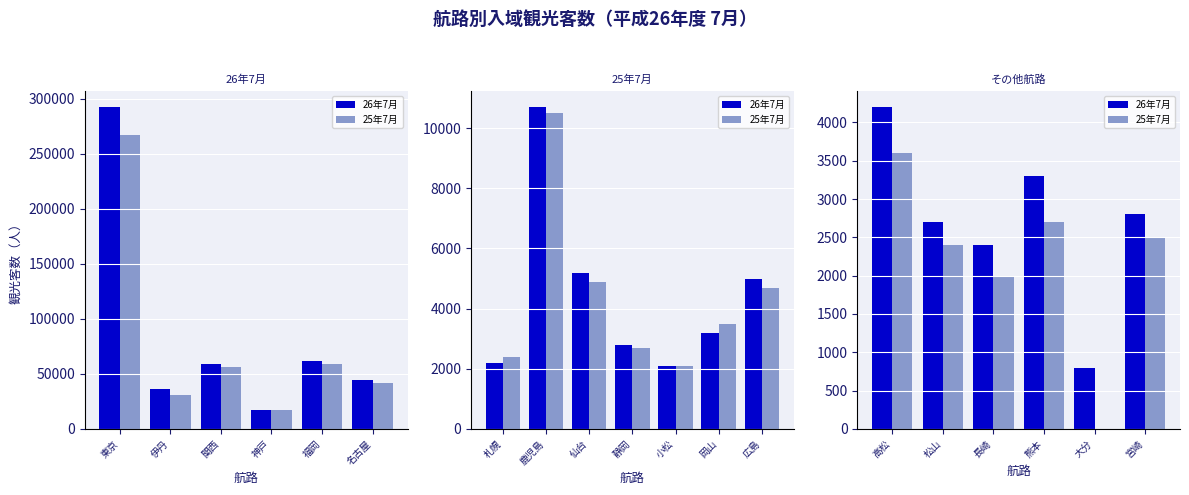

What are all the series names shown in the legend?

26年7月, 25年7月